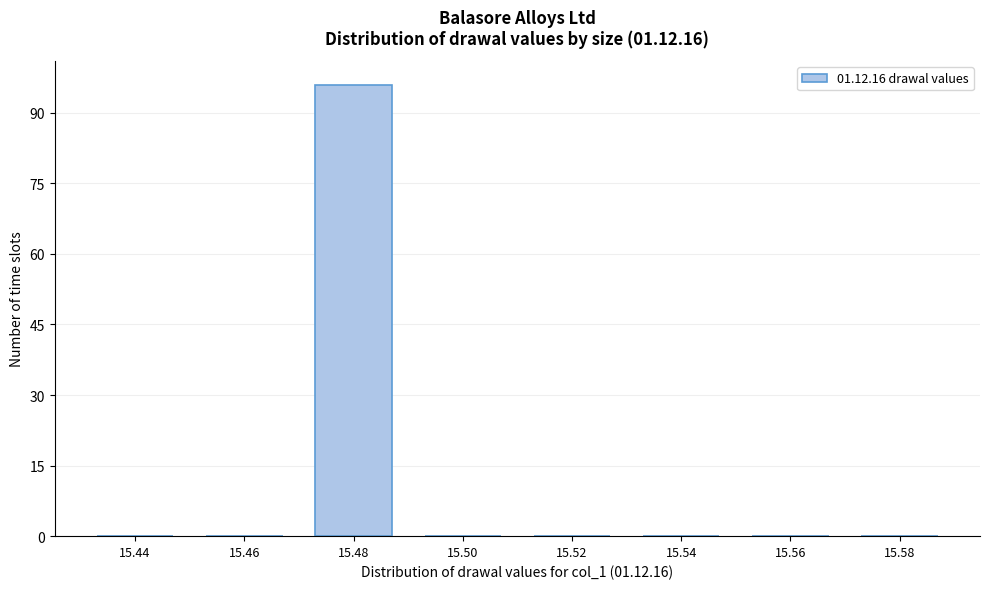

Reading left to right, transcribe all the data shown in this chart.

15.44=0	15.46=0	15.48=96	15.50=0	15.52=0	15.54=0	15.56=0	15.58=0